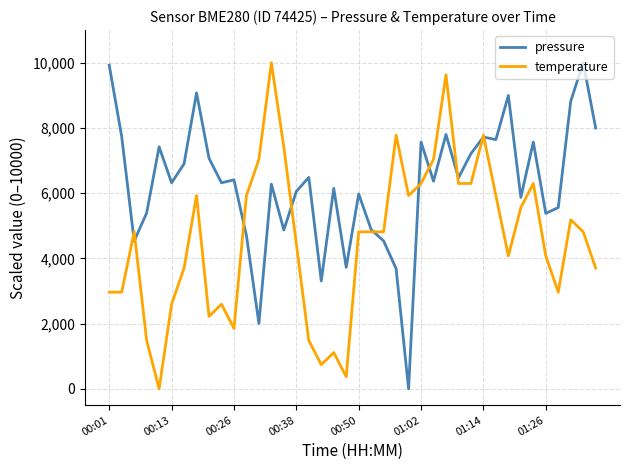

True or false: temperature has more than 0 points higher than both neighbors.

True